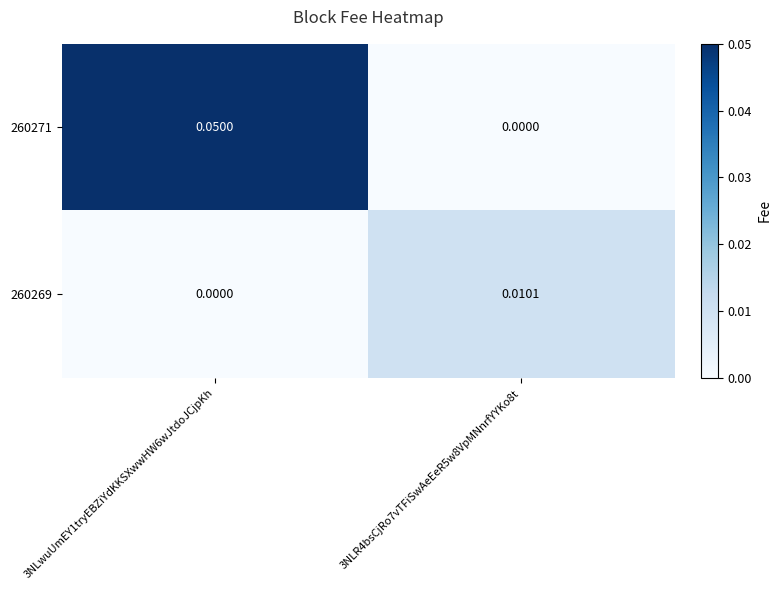

How many series are shown in this chart?

2